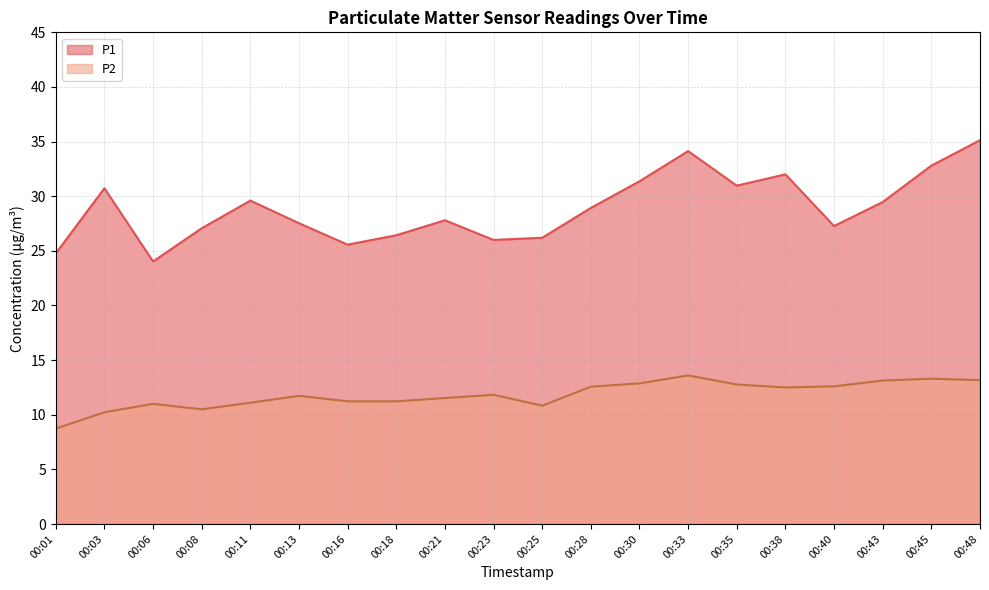

What is the maximum value shown in the chart?

35.1